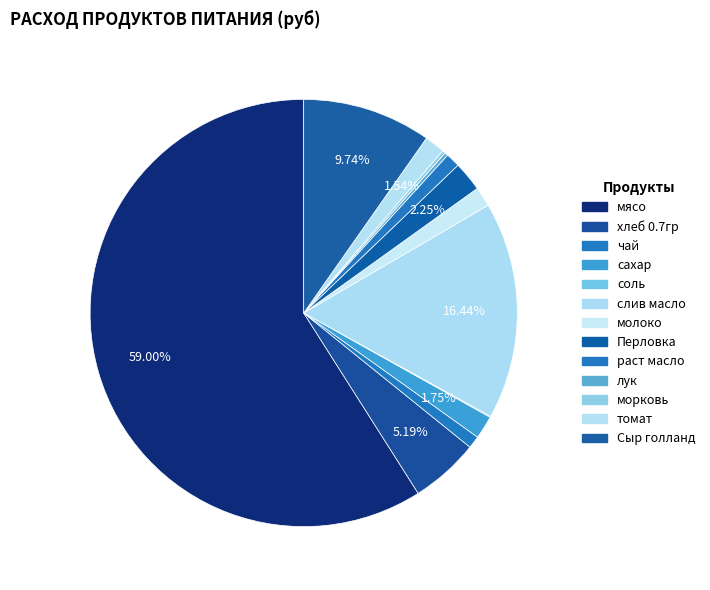

How many slices are in this pie chart?

13